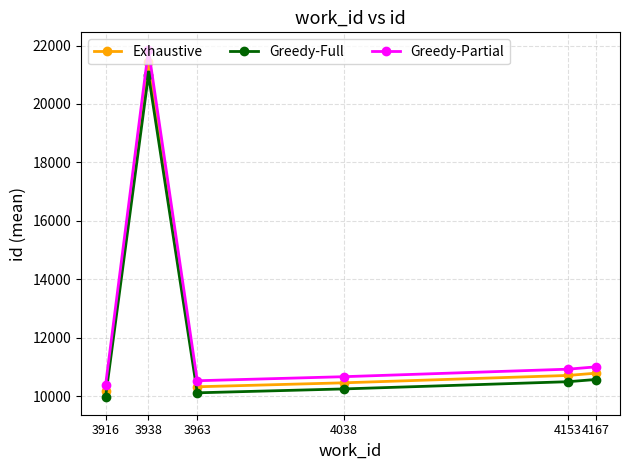

Does the chart display data point markers on the line(s)?

Yes